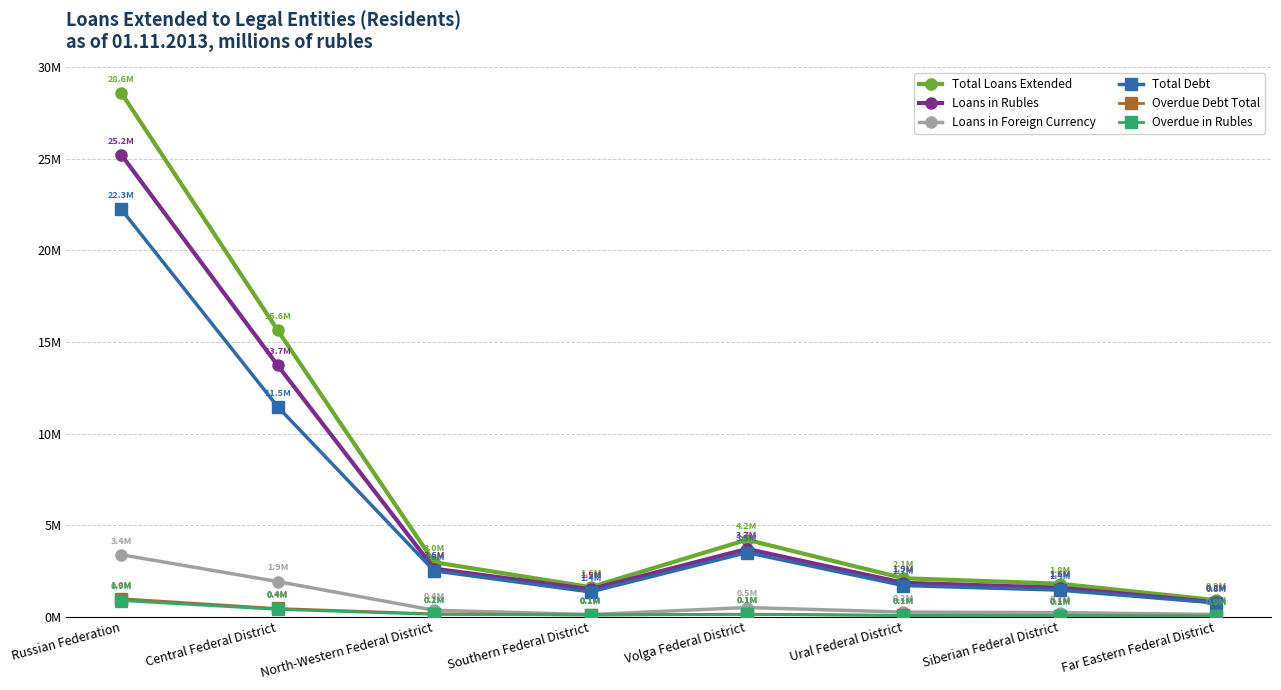

Is this an area chart (filled region under the line)?

No